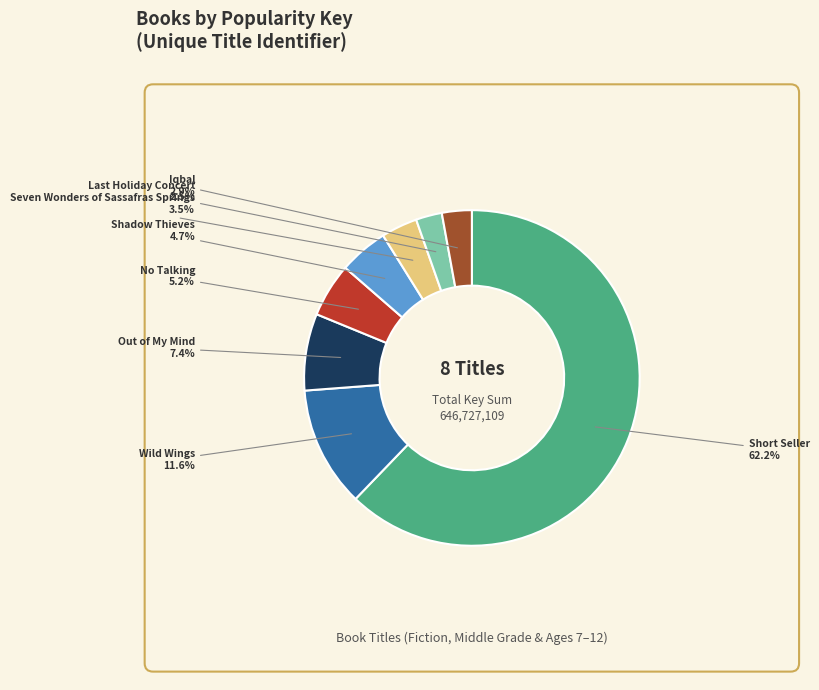

Does any single category account for the majority?

Yes